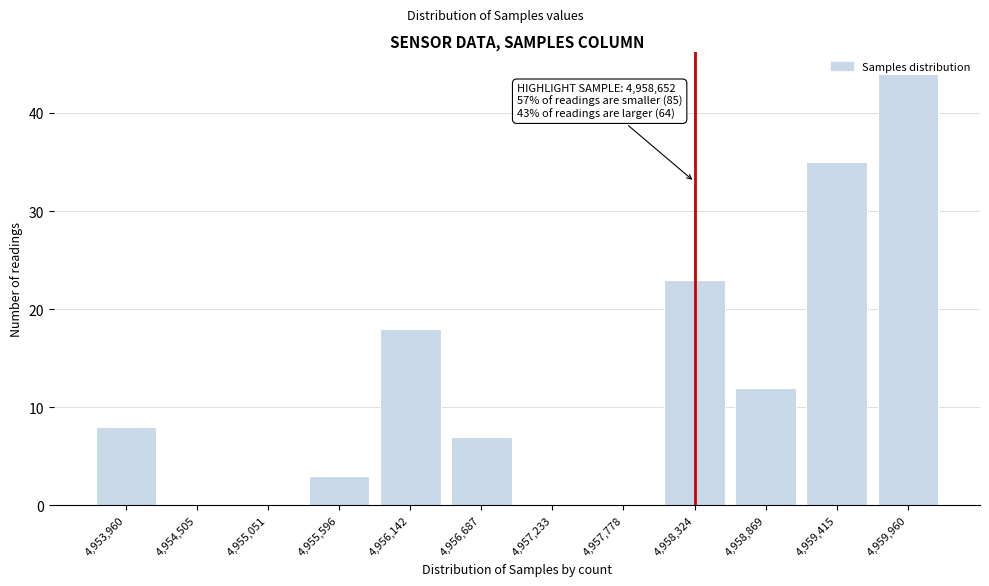

What is the sum of all values?

150